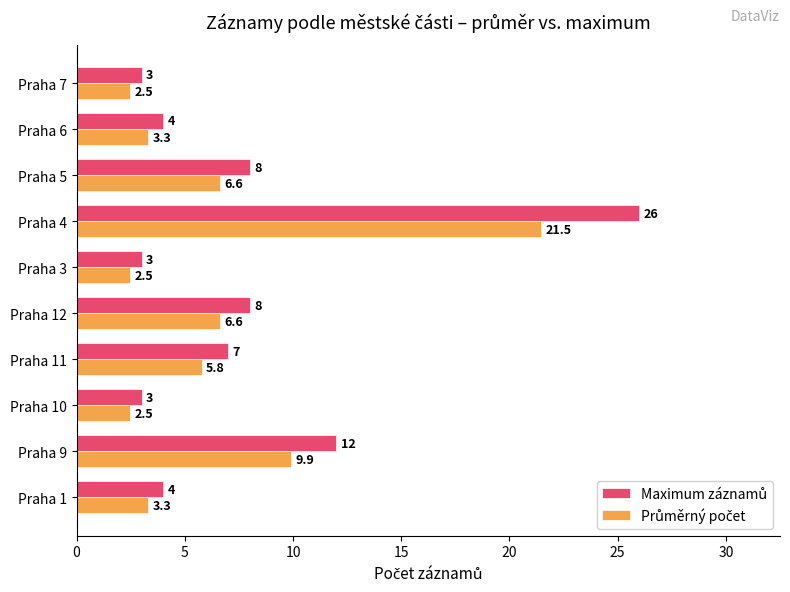

What is the minimum value shown in the chart?

2.5